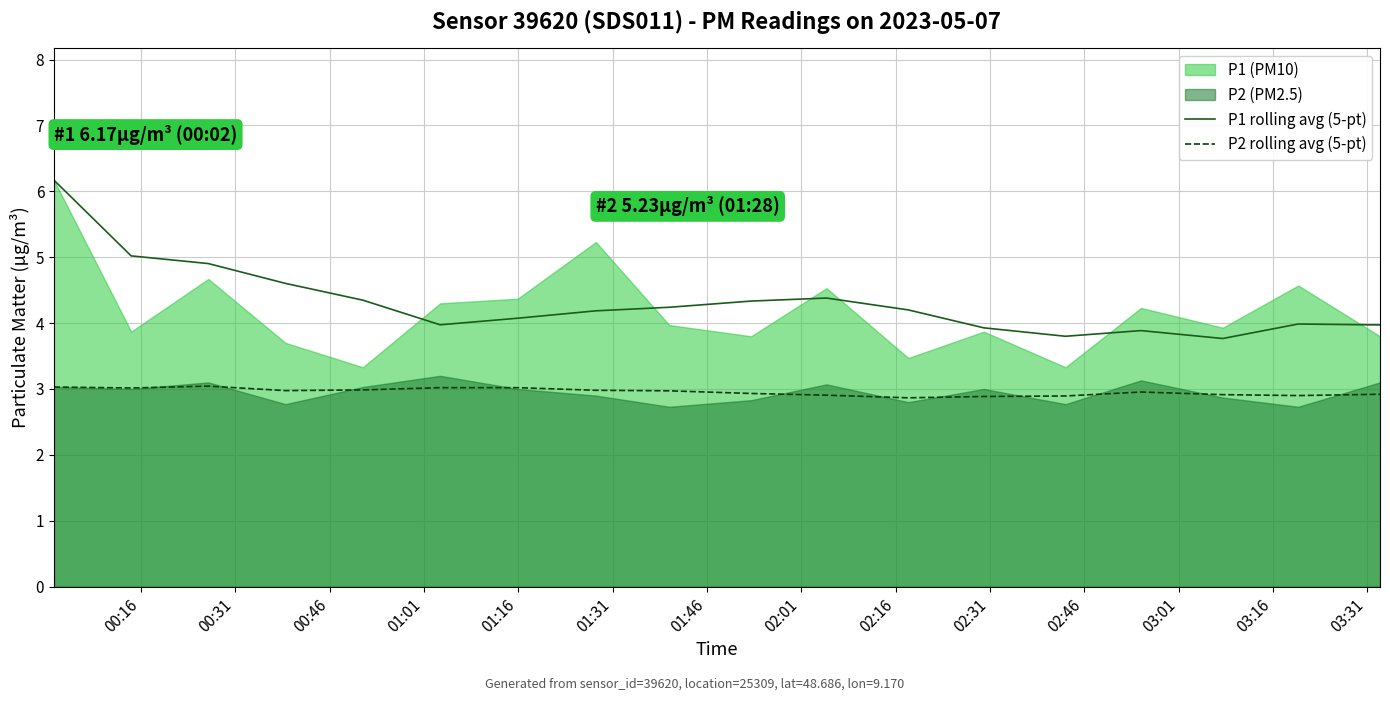

True or false: P2 rolling avg (5-pt) has a value of 2.9 at 02:31.

True